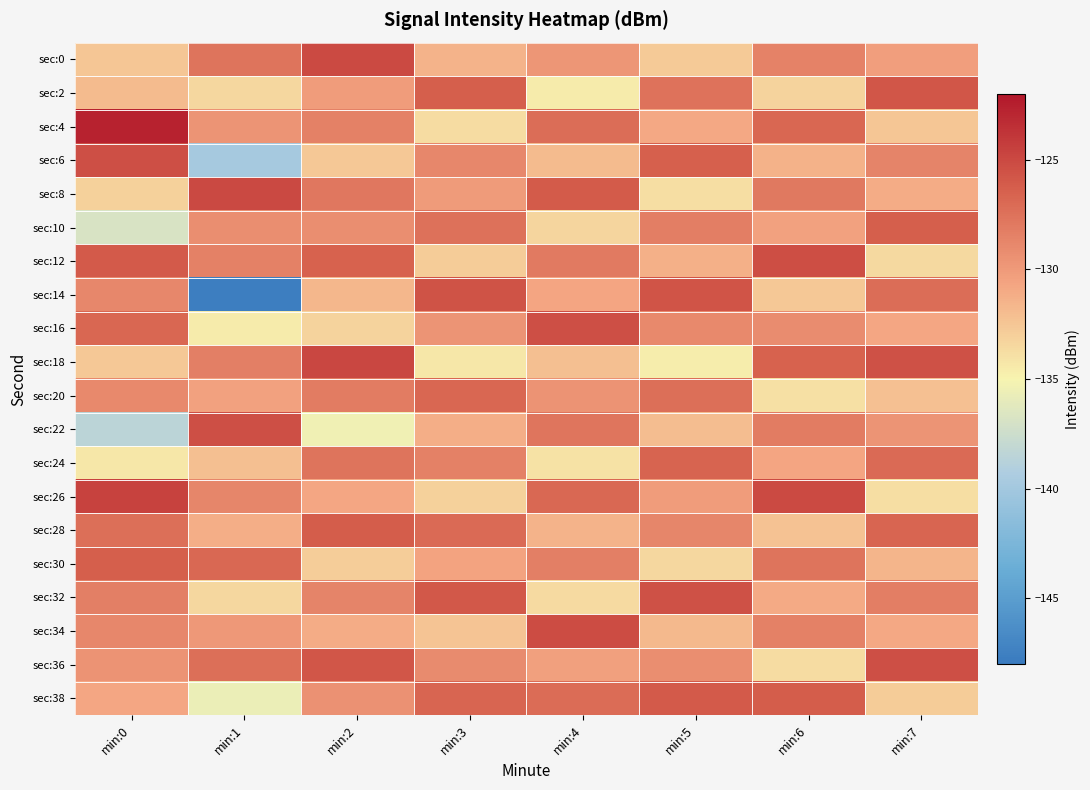

What is the minimum value shown in the chart?

-147.7